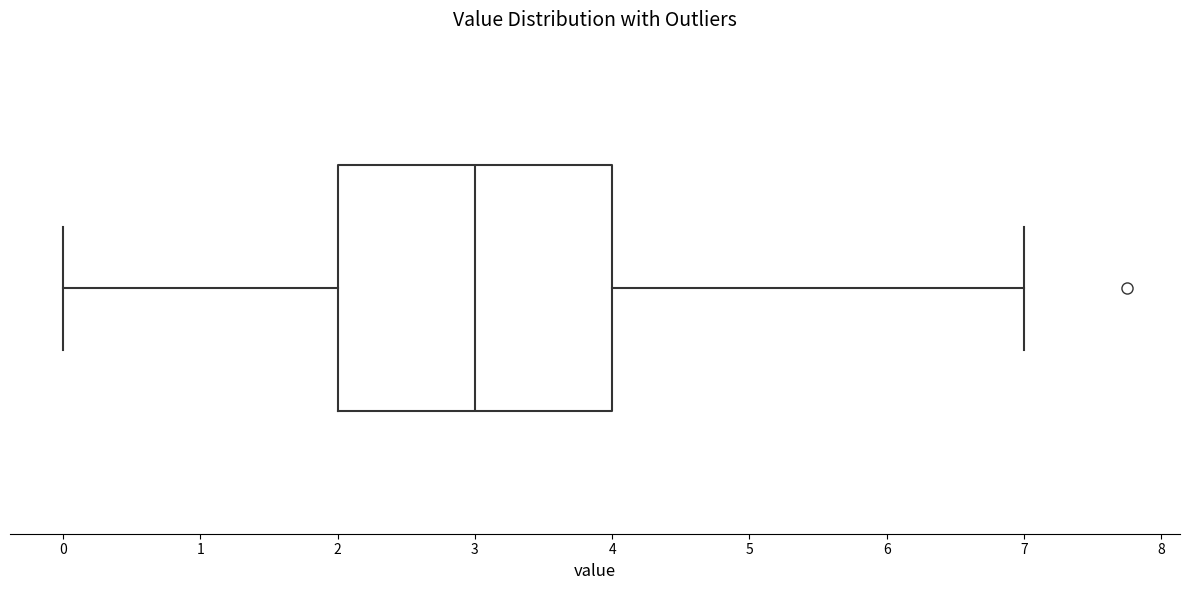

Read this box plot against the x-axis: the position of the median line, the range covered by the box, and the ends of both whiskers. The values are not printed on the chart, so give them approximately, as read against the axis.

median 3, box 2 to 4, whiskers 0 to 7